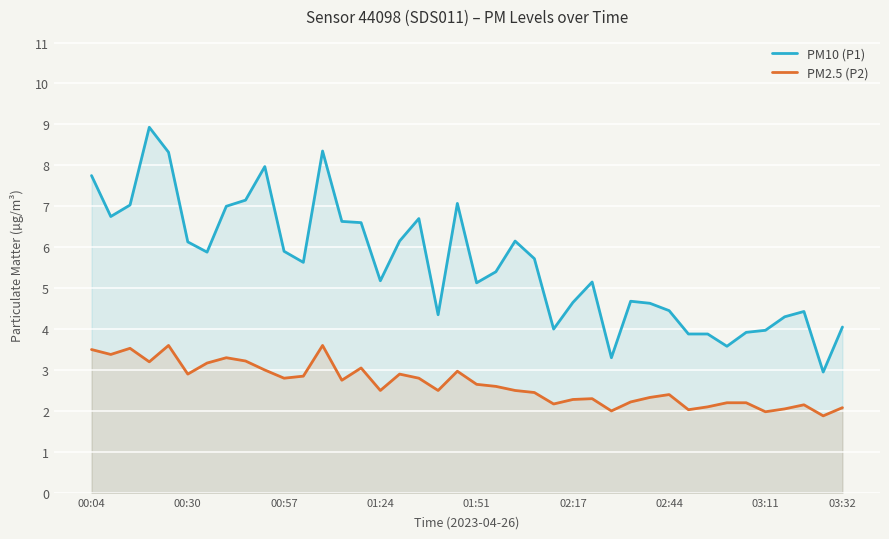

How many interior local peaks does the PM10 (P1) series have?

9